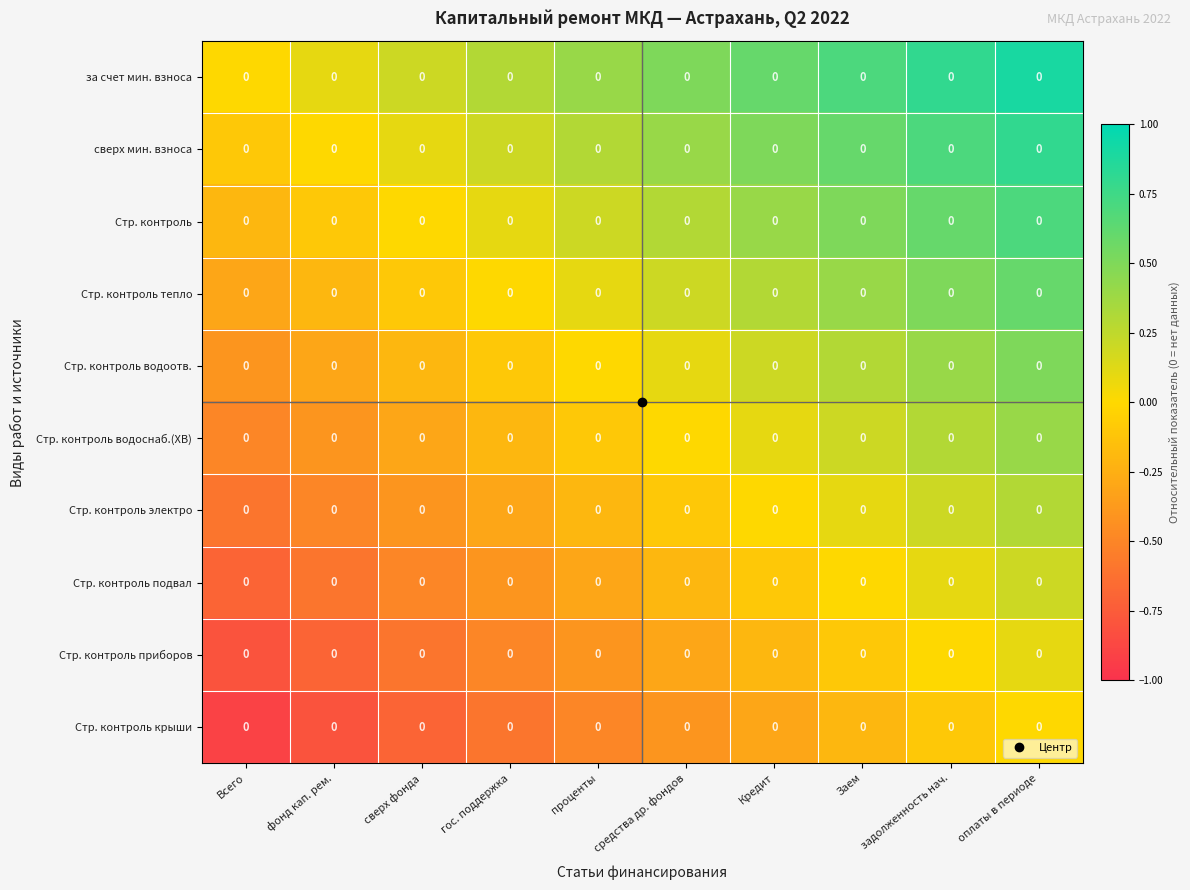

What is the maximum value shown in the chart?

0.9